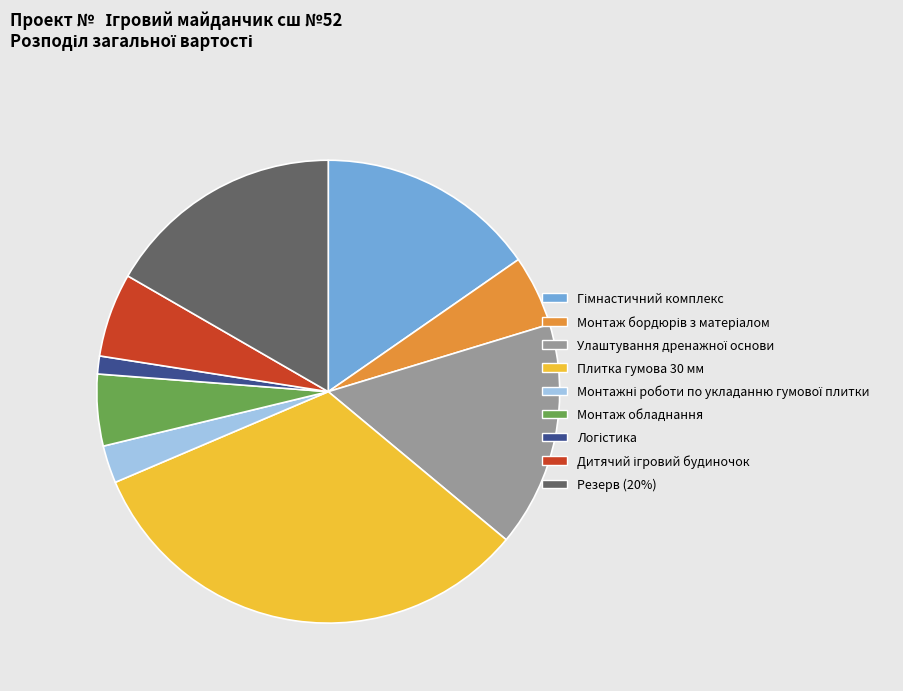

Which category has the biggest portion of the pie?

Плитка гумова 30 мм